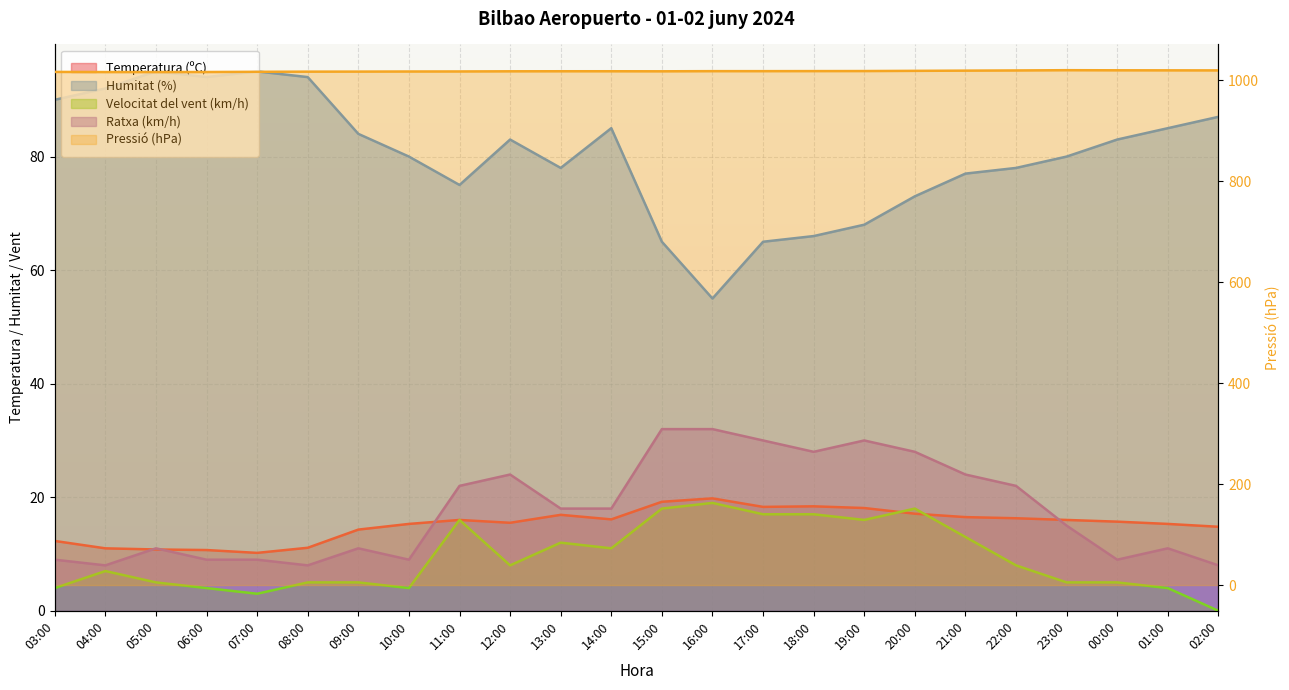

True or false: Humitat (%) and Velocitat del vent (km/h) cross at least once.

False